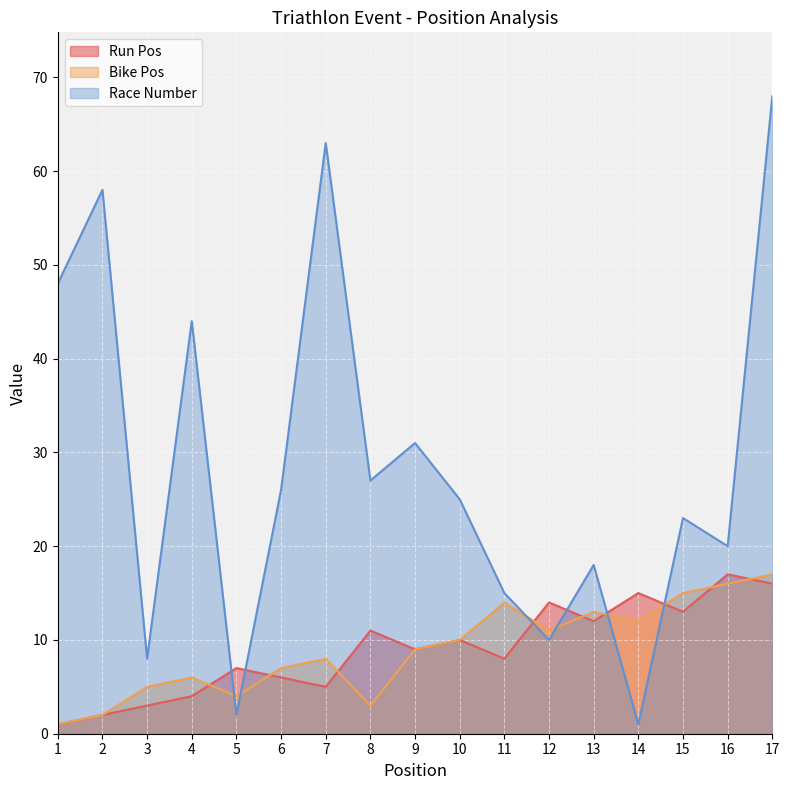

The Run Pos series shows 15 at 14. True or false?

True